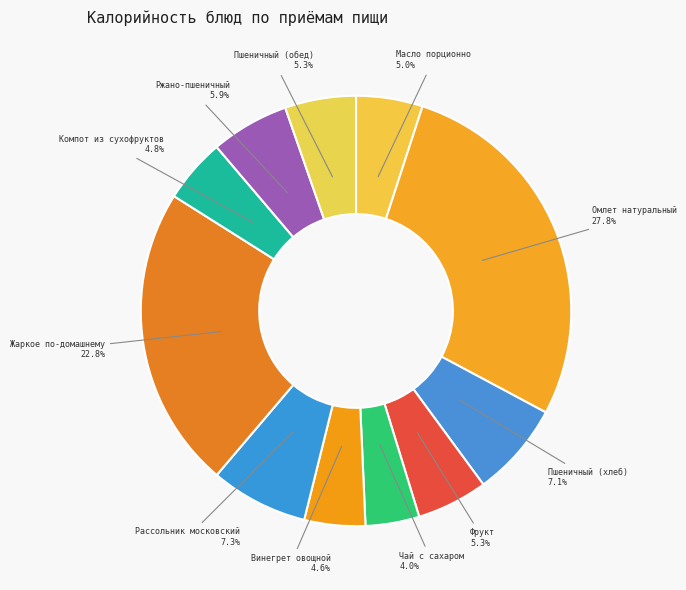

To the nearest percent, what is the difference between the largest and smallest slice percentages?

24%